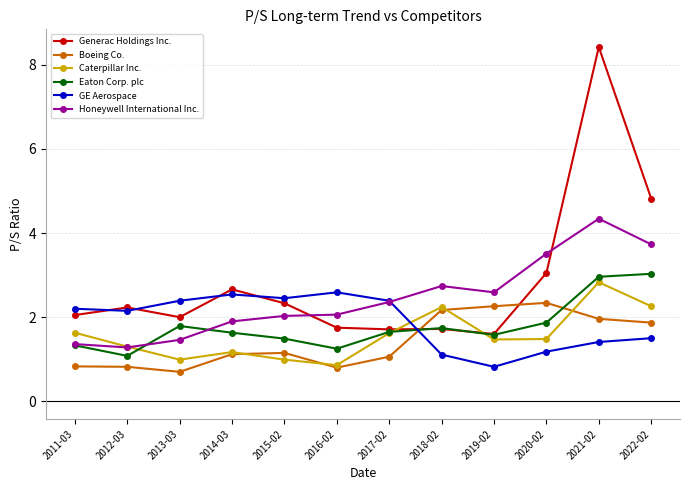

In GE Aerospace, how many points are lower than both neighbors (excluding endpoints)?

3